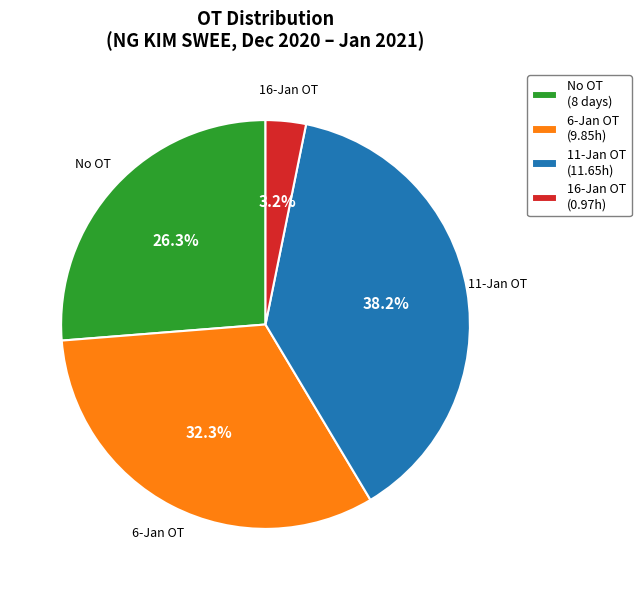

Which category has the biggest portion of the pie?

11-Jan OT (11.65h)